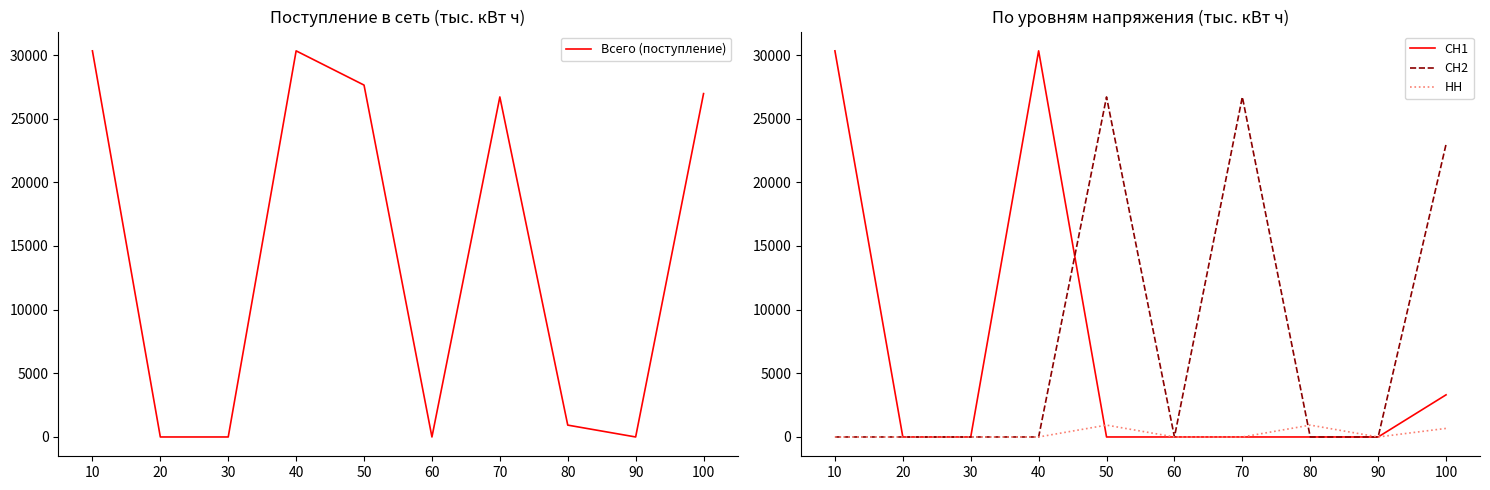

Which series changed the most between 50 and 60?

Всего (поступление)